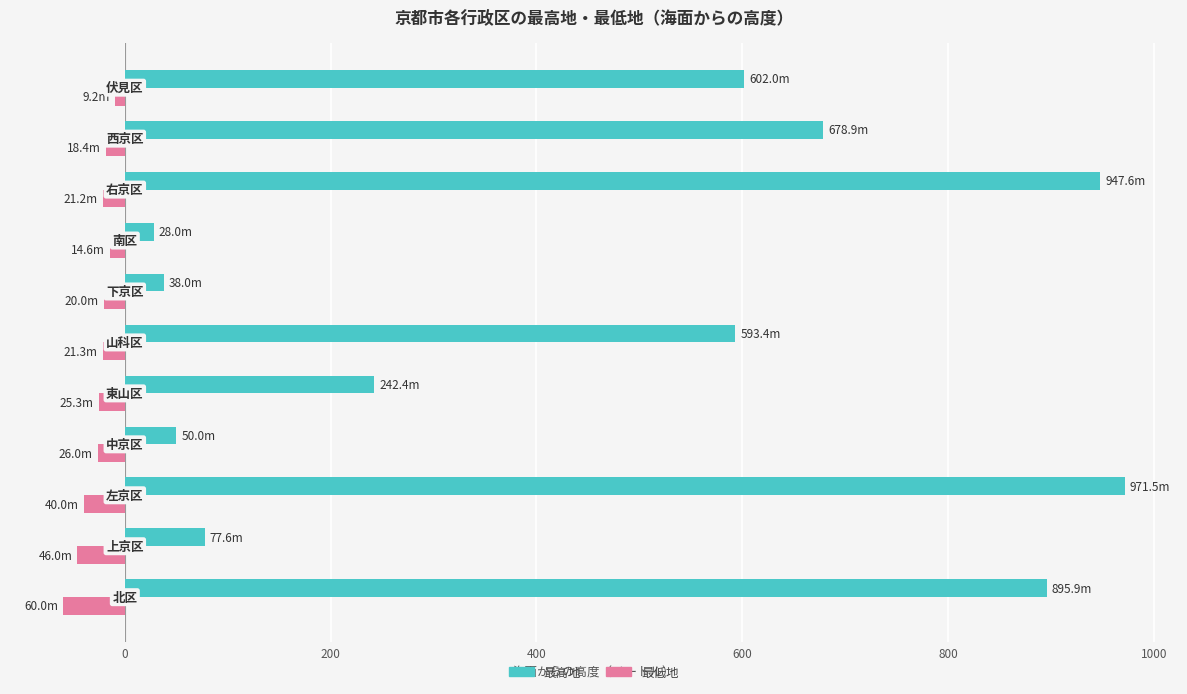

Rank the series by their average value, from lowest to highest.

最低地, 最高地